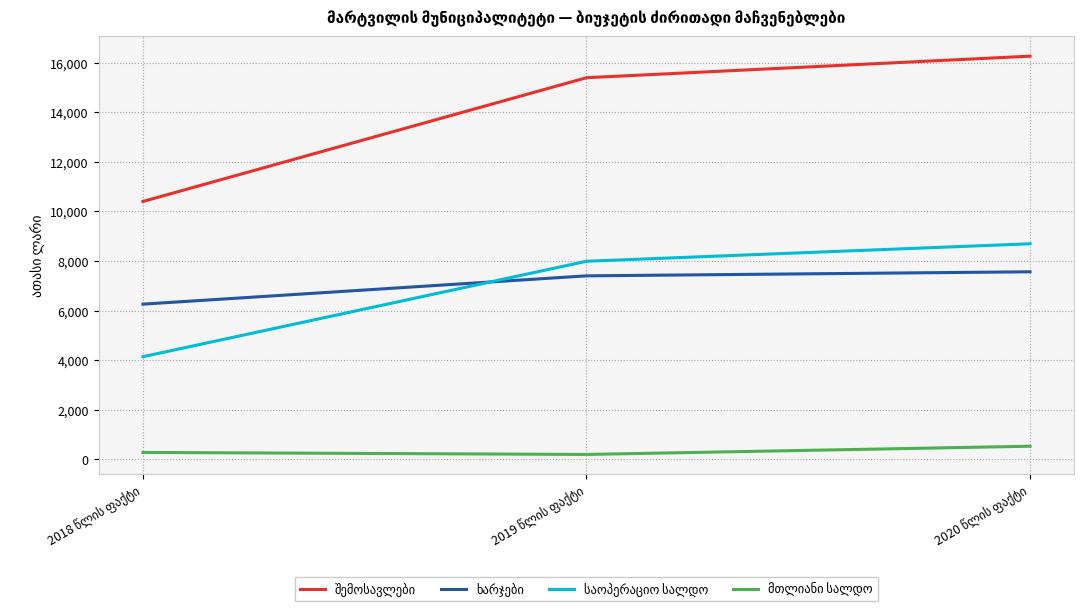

What is the value of the შემოსავლები point at the 1st from the left?

10401.6